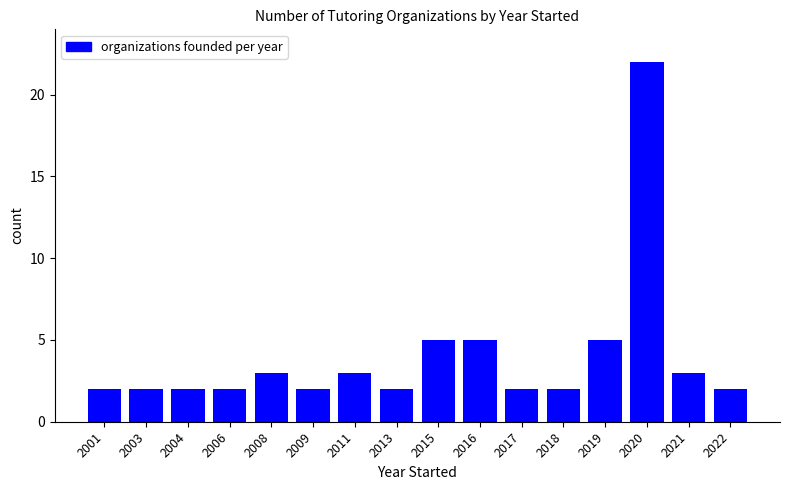

How many categories are shown in the chart?

16